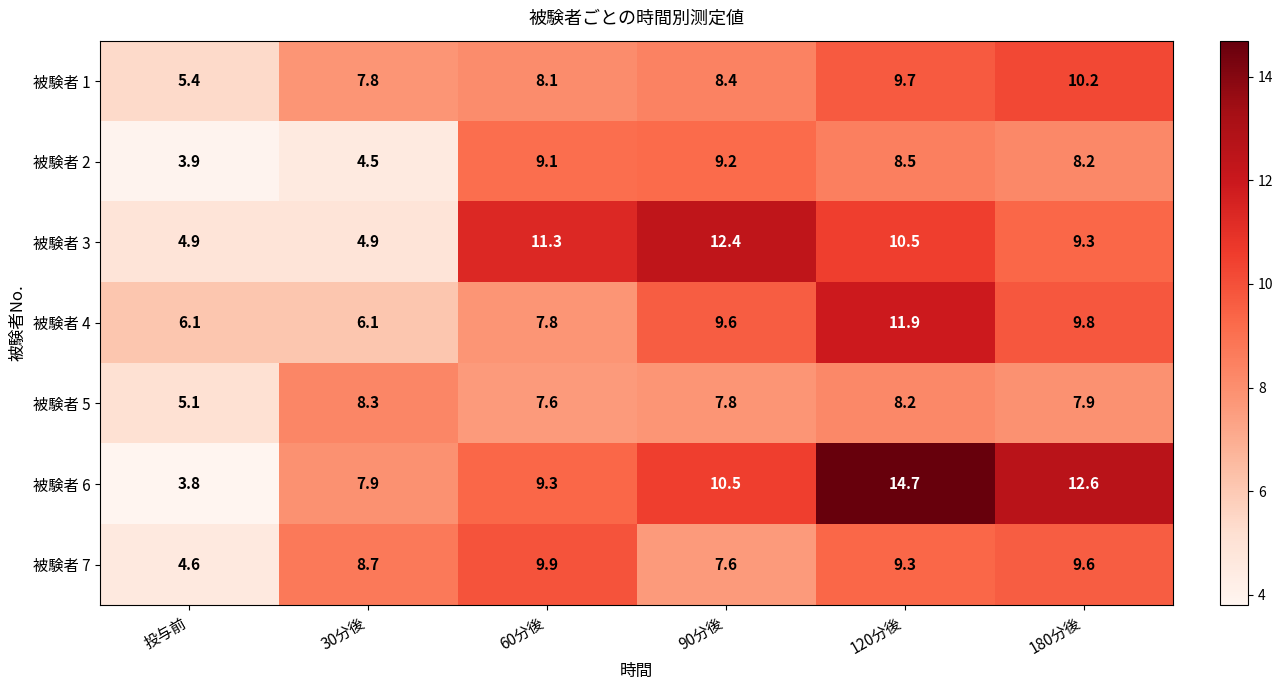

Where is 被験者 2 nearest to the value 6?

30分後